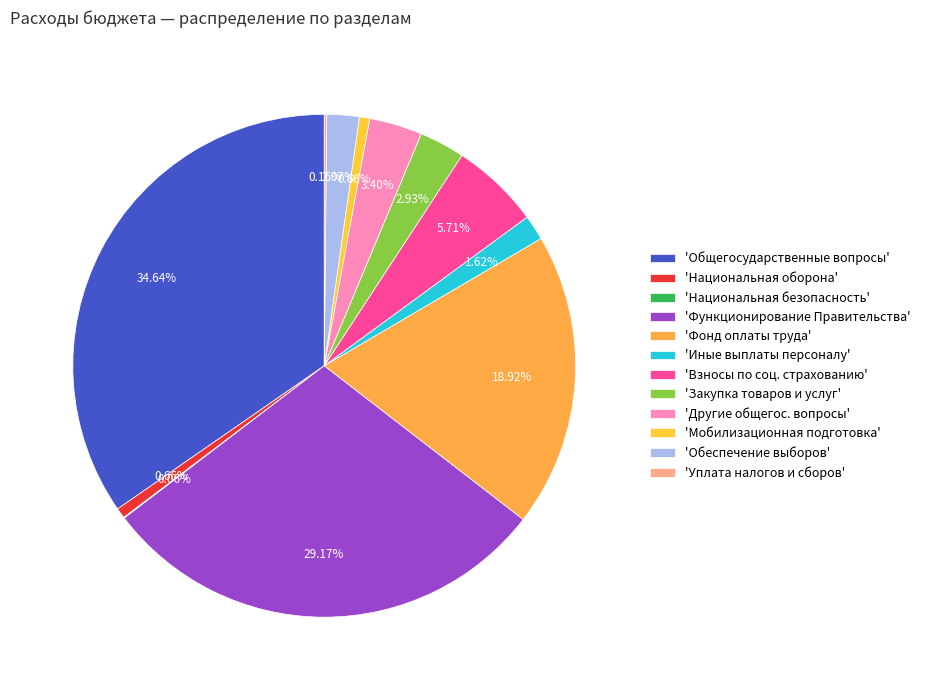

How many slices are in this pie chart?

12